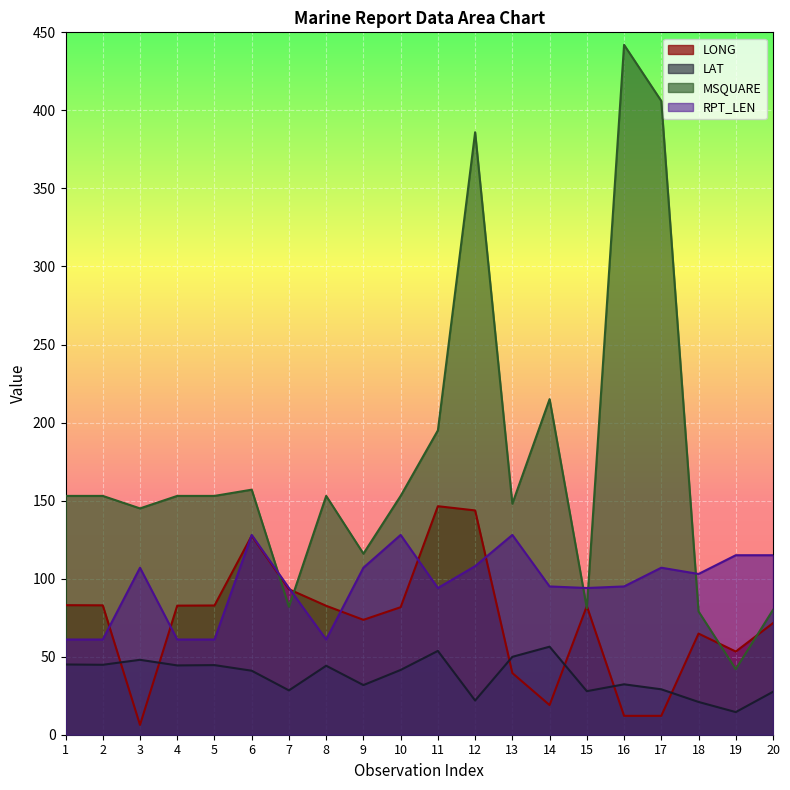

List the labels in order of MSQUARE value, smallest first.

19, 18, 20, 15, 7, 9, 3, 13, 1, 2, 4, 5, 8, 10, 6, 11, 14, 12, 17, 16